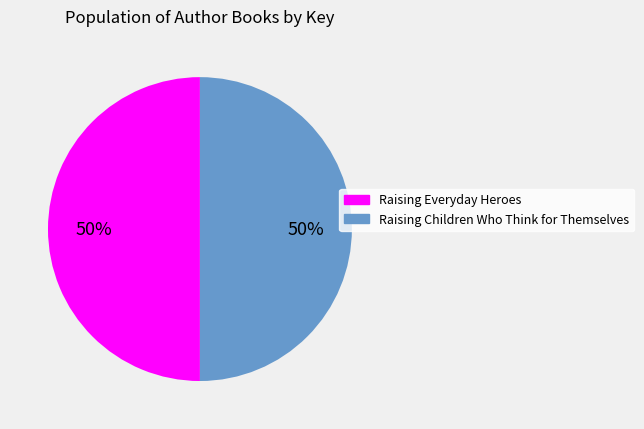

To the nearest percent, what is the average slice percentage?

50%